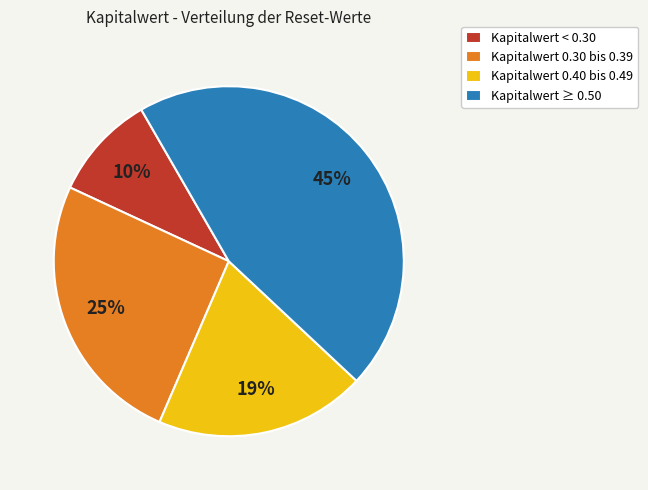

Which has a higher value, Kapitalwert 0.30 bis 0.39 or Kapitalwert ≥ 0.50?

Kapitalwert ≥ 0.50